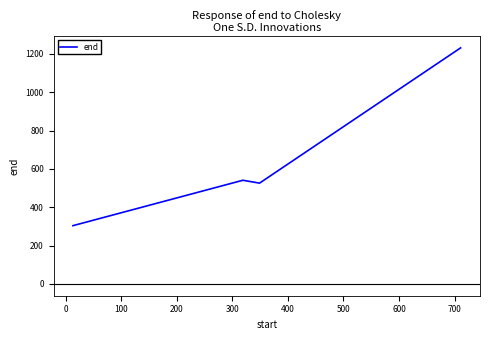

What is the minimum value shown in the chart?

304